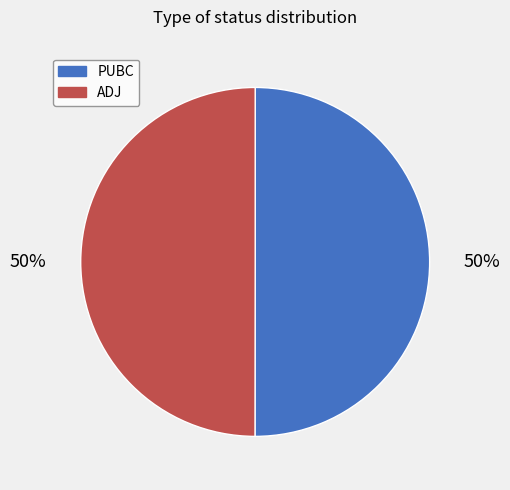

What is the ratio of the value at ADJ to the value at PUBC?

1.0